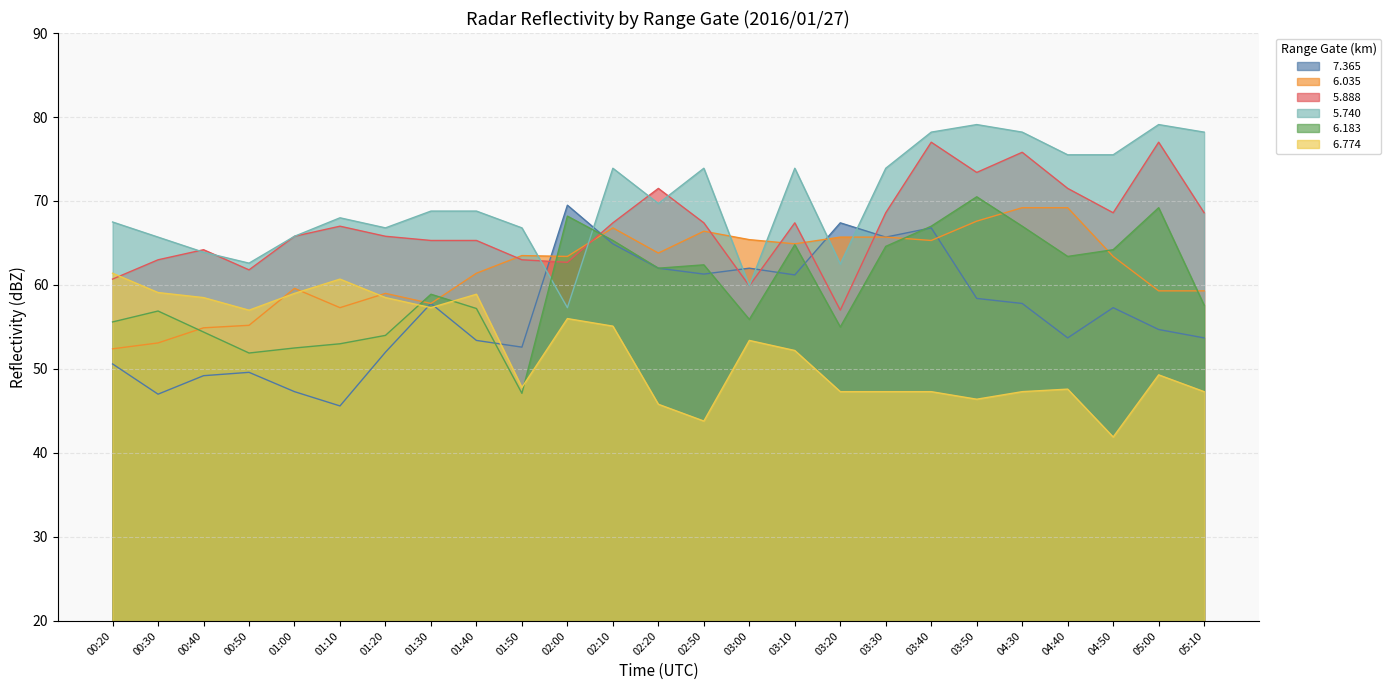

What is the difference between the   6.035 values at 00:50 and 03:20?

10.5